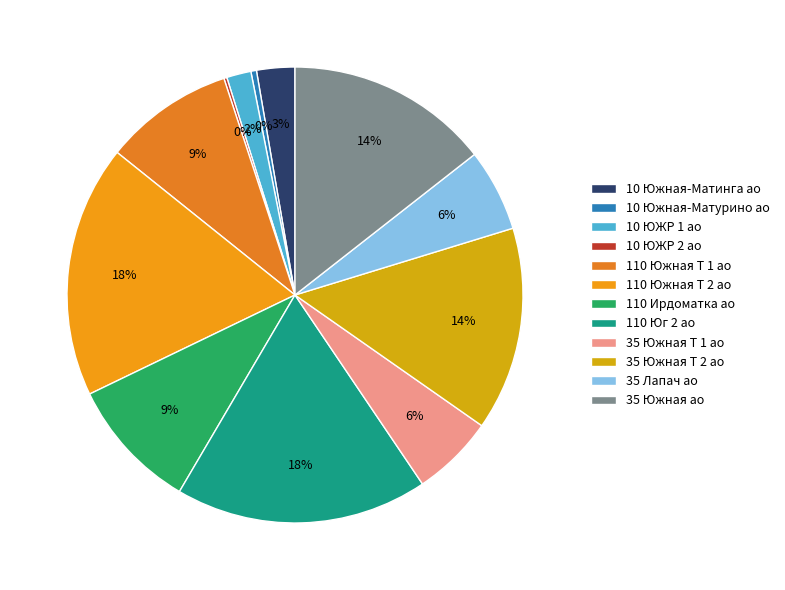

To the nearest percent, what portion does 35 Южная Т 2 ао represent?

14%